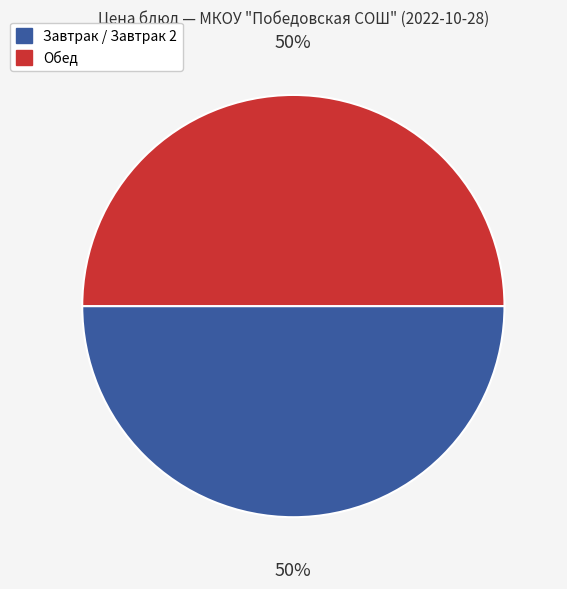

To the nearest percent, what is the average slice percentage?

50%